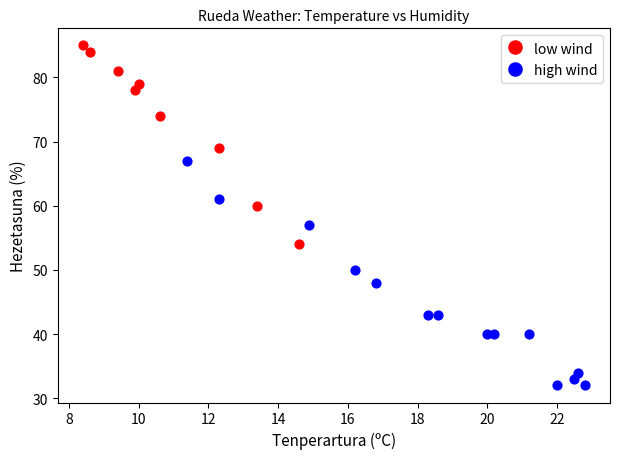

Which series contains the highest Y value?

low wind